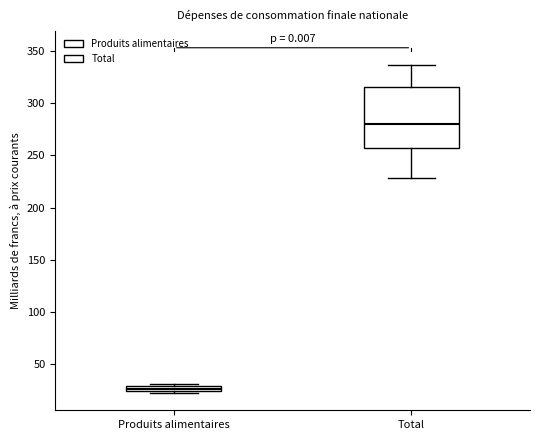

Which box's median line is the highest?

Total